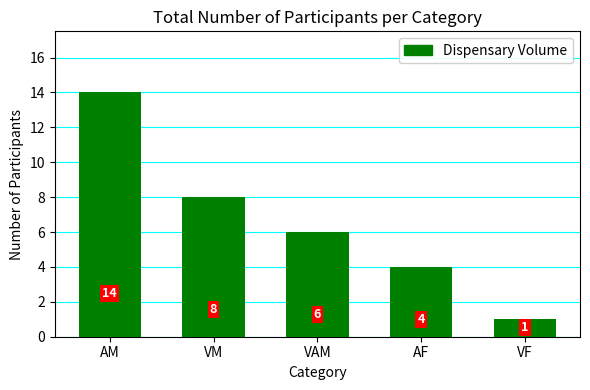

What is the maximum value shown in the chart?

14